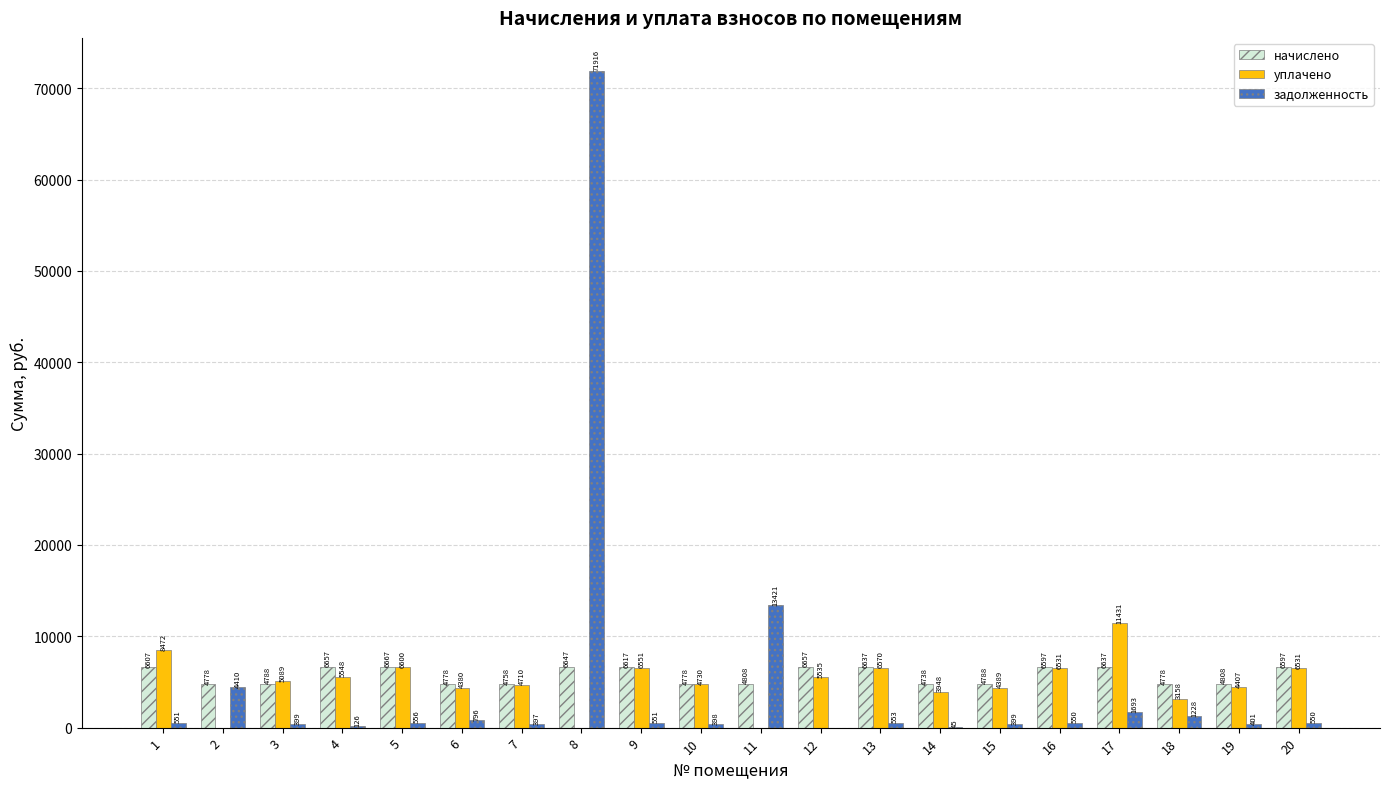

How many groups of bars are there?

20